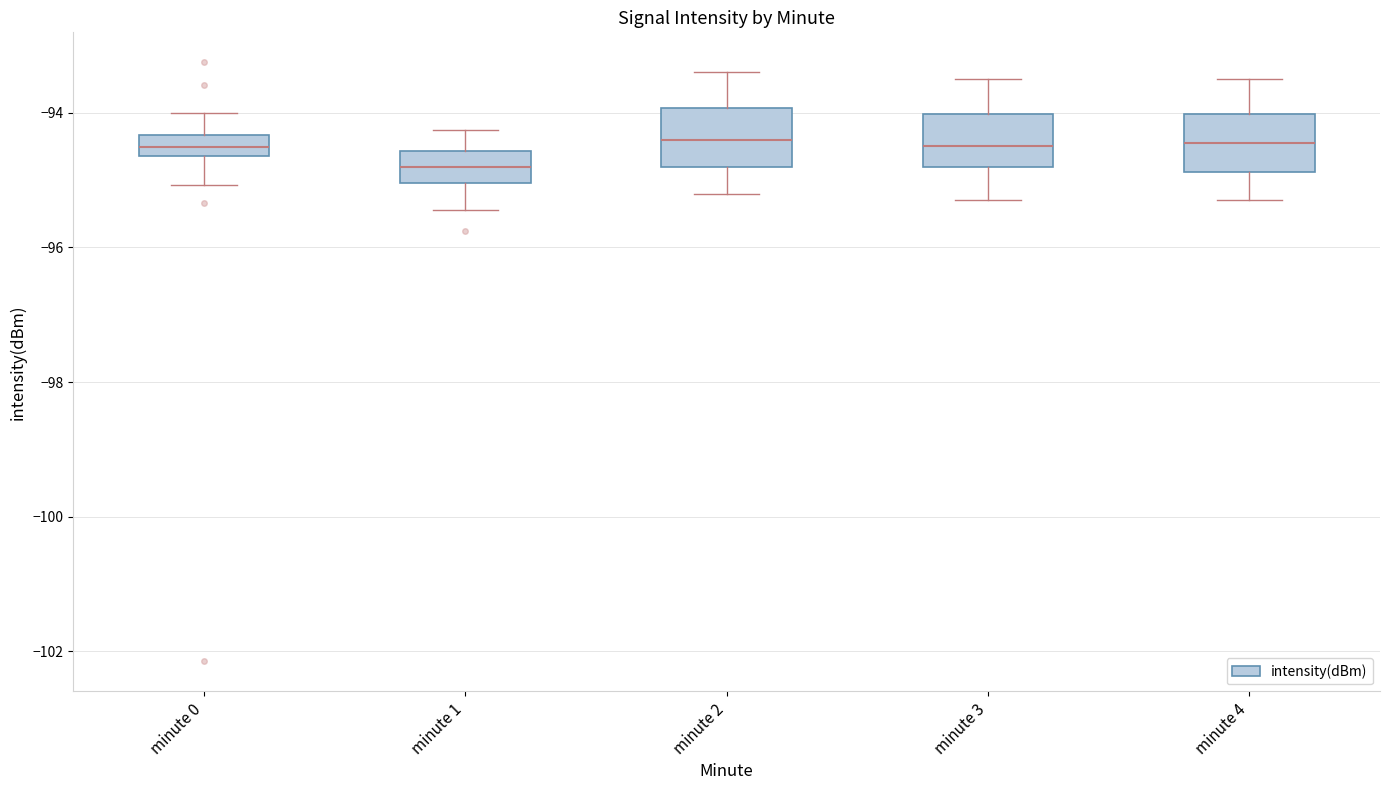

Reading left to right, transcribe this box plot: for each box, give where its median line is, the range the box spans, and where its two whiskers end, as read against the y-axis. The values are not printed on the chart, so give them approximately, as read against the axis.

minute 0: median -94.6 (inside the box), box -94.6 to -94.4, whiskers -95.0 to -94.0
minute 1: median -94.8, box -95.0 to -94.6, whiskers -95.4 to -94.2
minute 2: median -94.4, box -94.8 to -94.0, whiskers -95.2 to -93.4
minute 3: median -94.4, box -94.8 to -94.0, whiskers -95.2 to -93.4
minute 4: median -94.4, box -94.8 to -94.0, whiskers -95.2 to -93.4